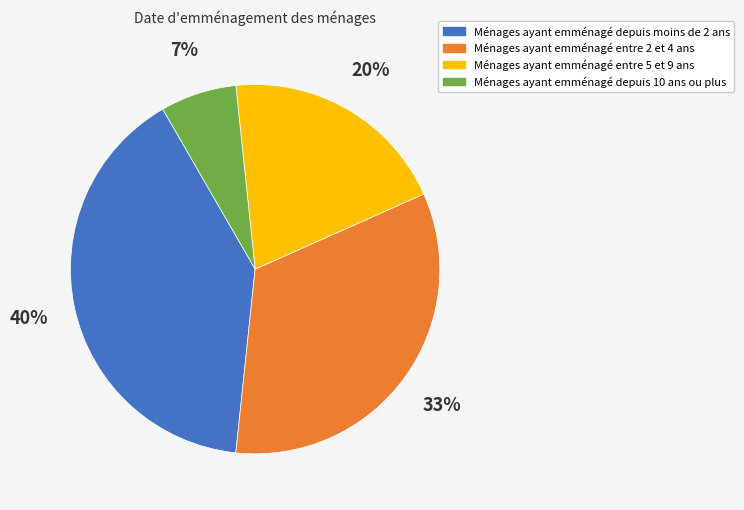

How many segments does this pie chart have?

4